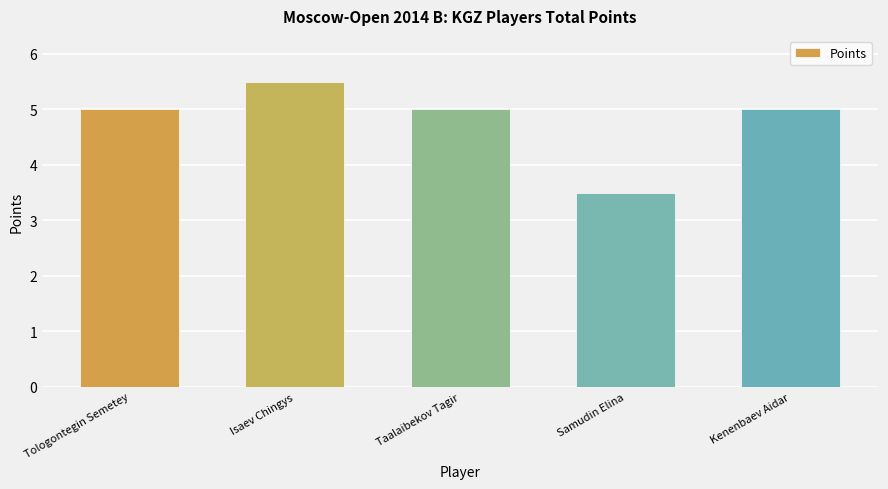

How many data points does each series have?

5